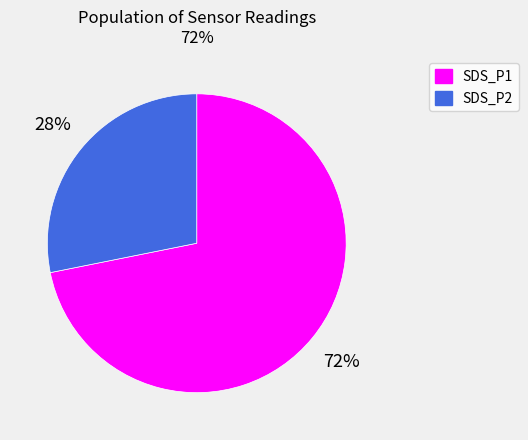

To the nearest percent, what percentage of the pie is SDS_P1?

72%